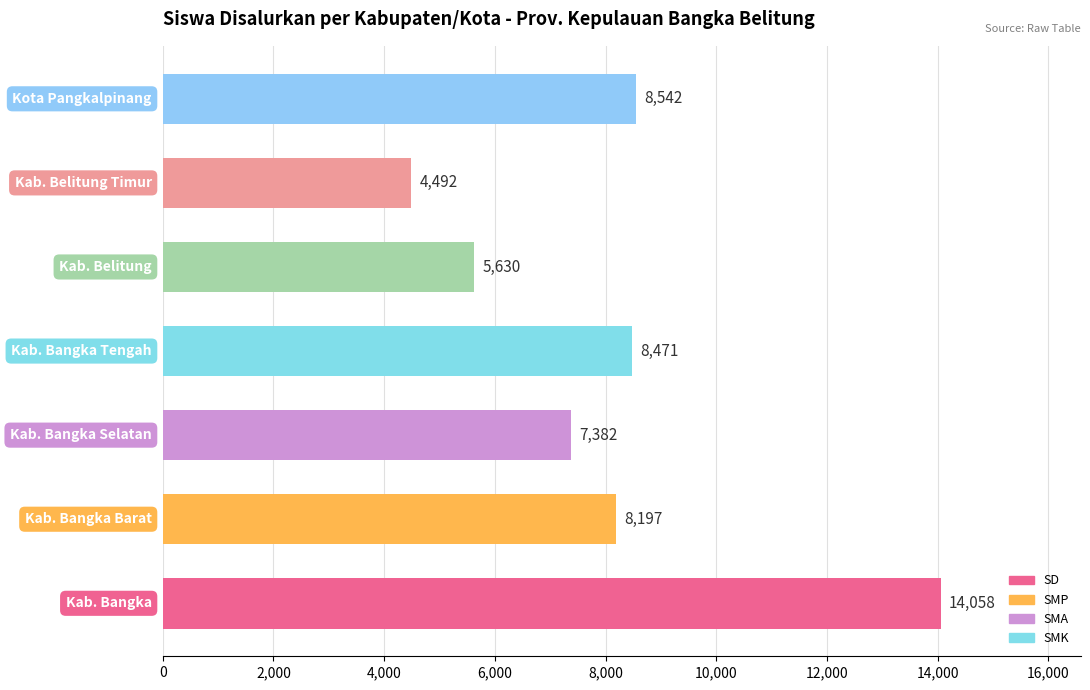

What is the difference between the second highest and second lowest values?

2912